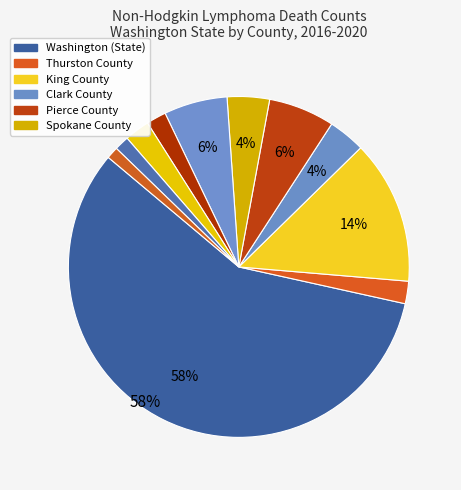

Which category accounts for the majority?

Washington (State)